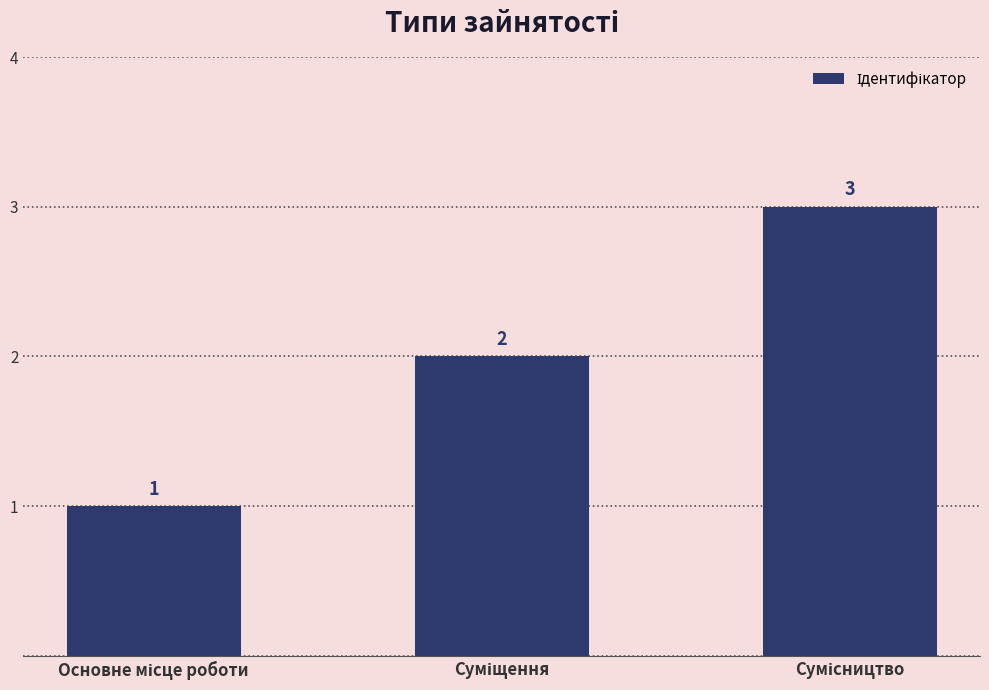

How many values are between 1 and 3?

3